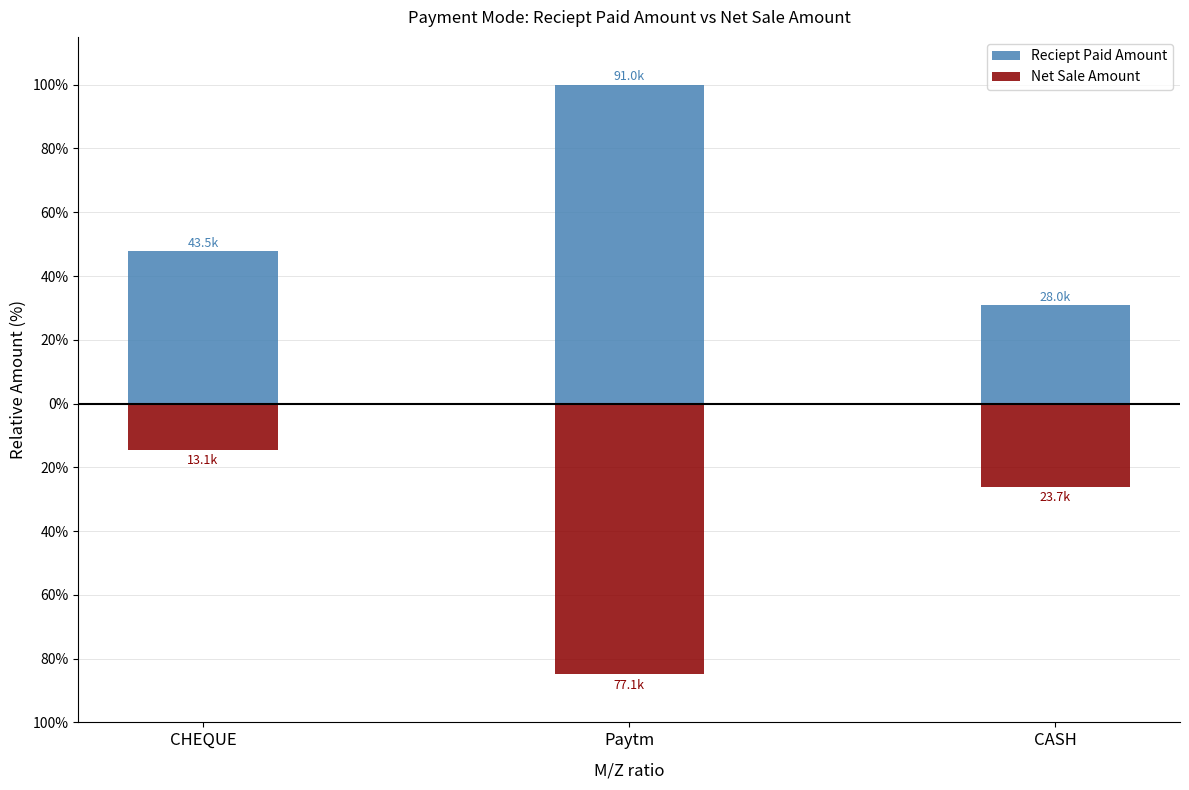

Count the number of data series in this chart.

2